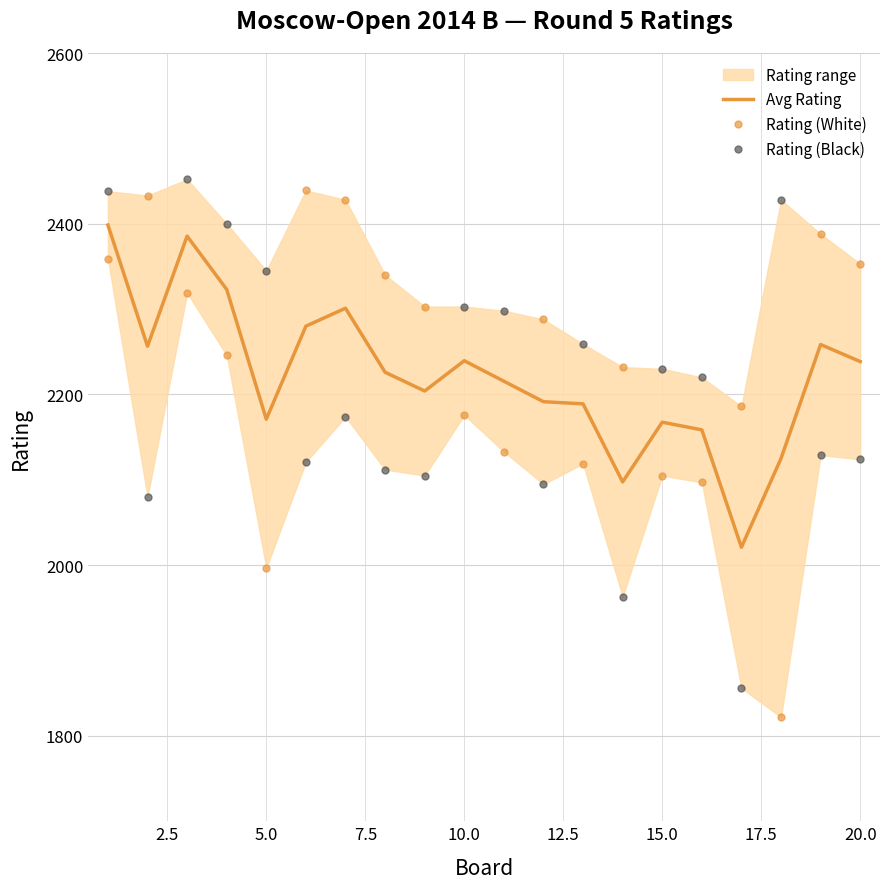

What is the maximum value for Avg Rating?

2398.5